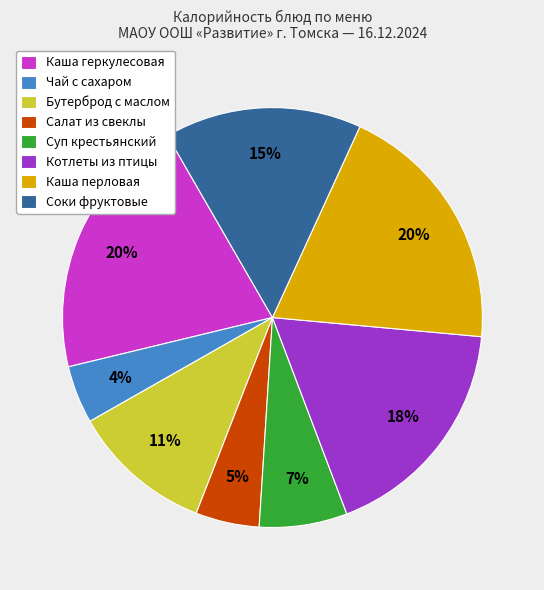

Is it true that Котлеты из птицы is 18% of the pie?

True